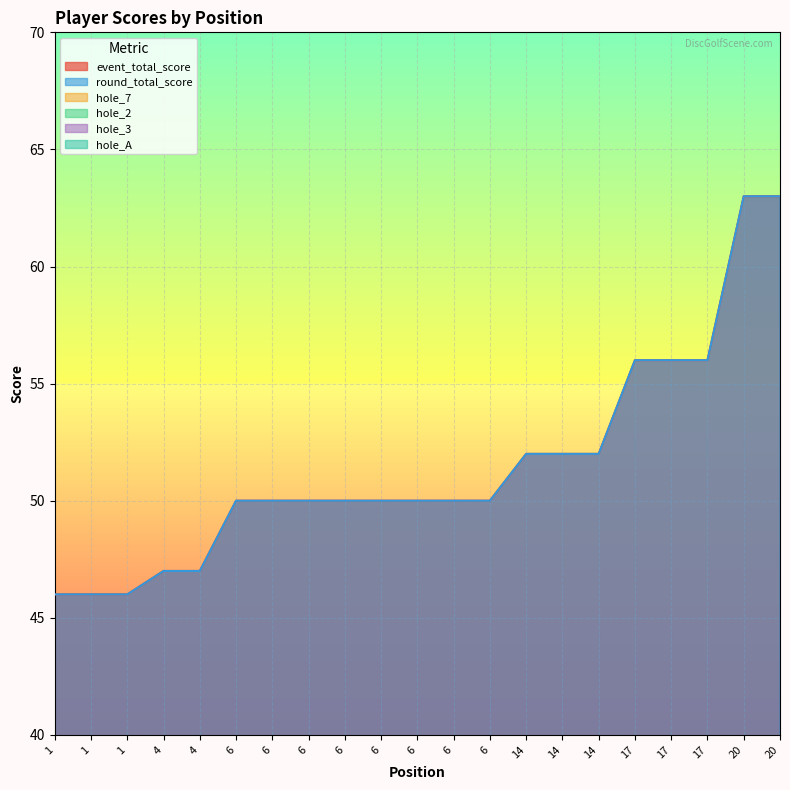

What is the value of the round_total_score point at the 3rd from the left?

46